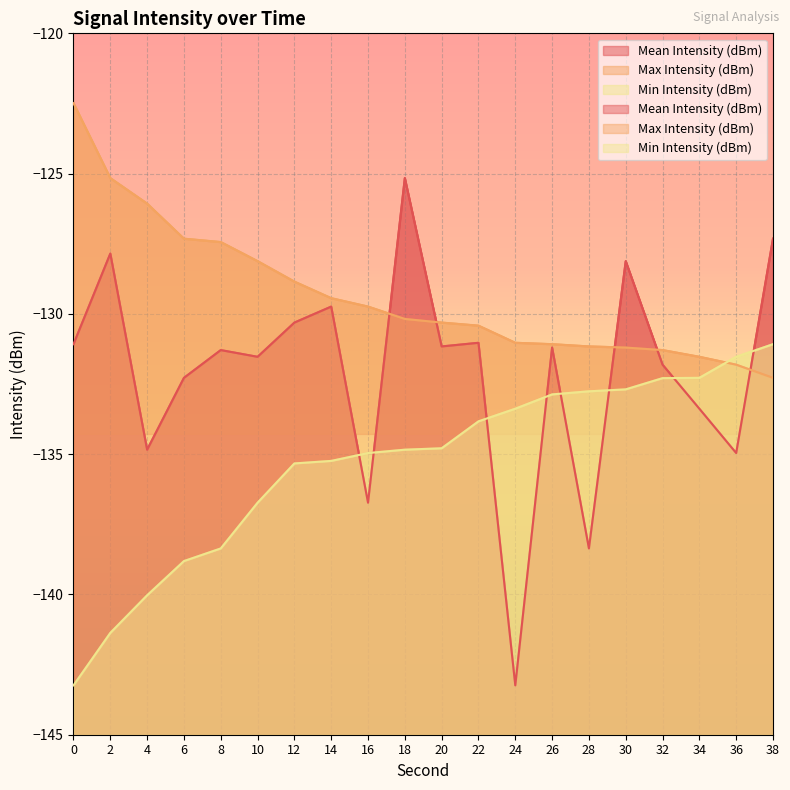

What is the sum of the Min Intensity (dBm) values at 26 and 32?

-265.2